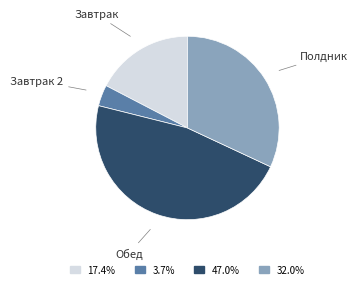

Is there any slice that represents more than half of the pie?

No